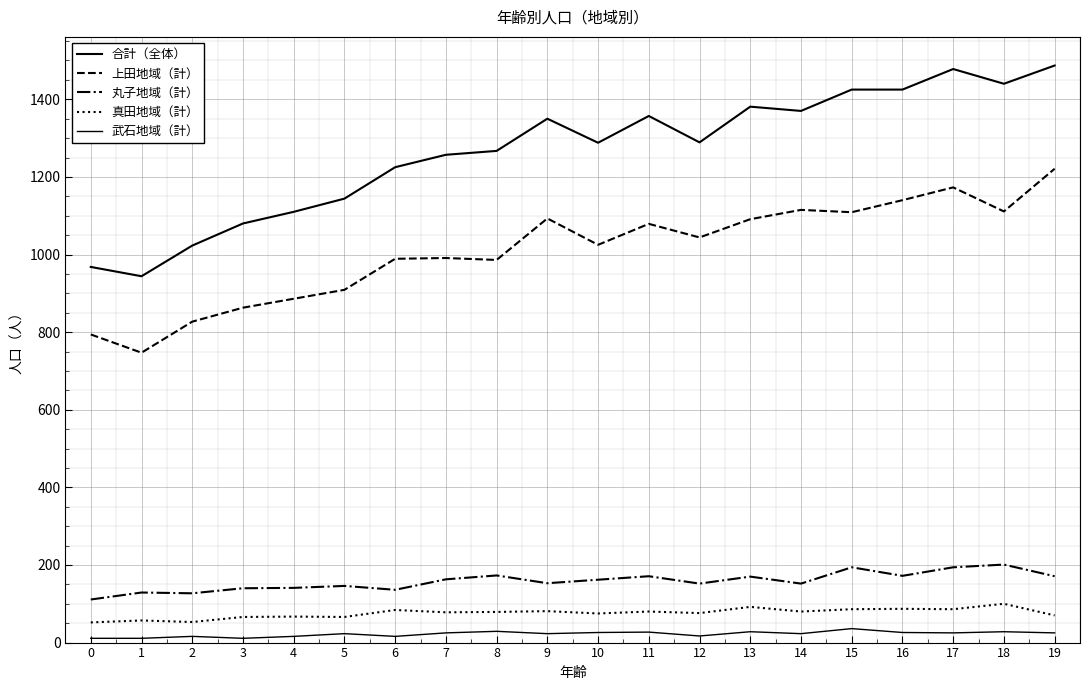

What value does the 合計（全体） series have at 16?

1425